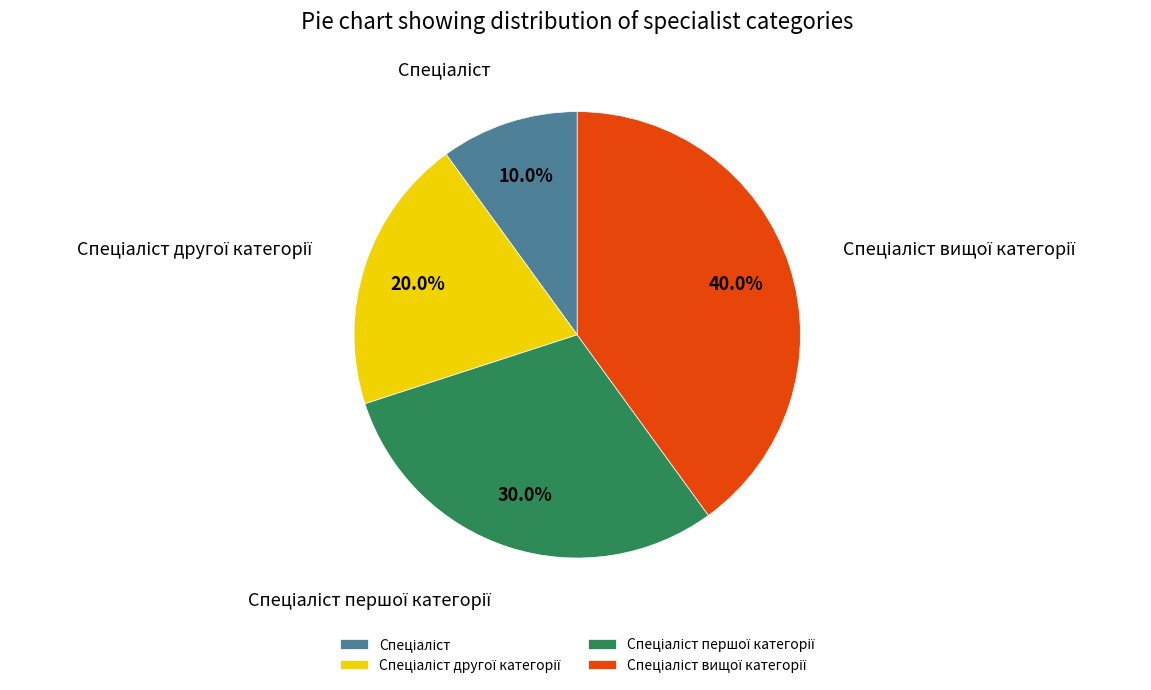

Does any single category account for the majority?

No